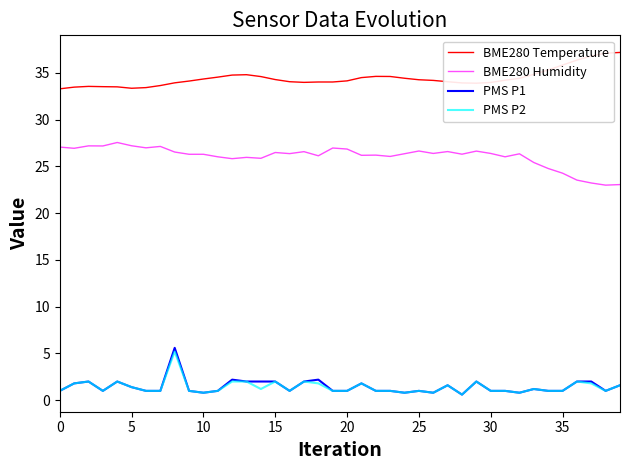

True or false: BME280 Humidity and BME280 Temperature cross at least once.

False